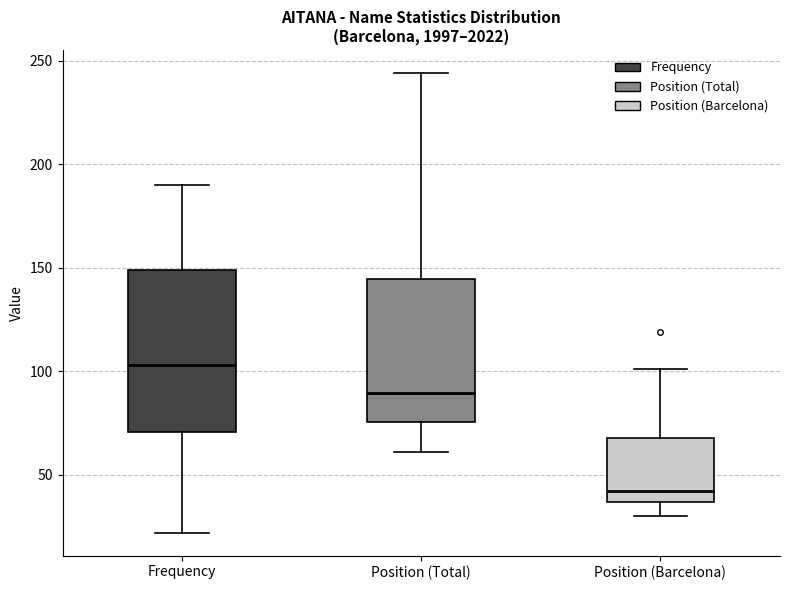

Reading left to right, transcribe this box plot: for each box, give where its median line is, the range the box spans, and where its two whiskers end, as read against the y-axis. The values are not printed on the chart, so give them approximately, as read against the axis.

Frequency: median 105, box 70 to 150, whiskers 20 to 190
Position (Total): median 90, box 75 to 145, whiskers 60 to 245
Position (Barcelona): median 40, box 35 to 70, whiskers 30 to 100